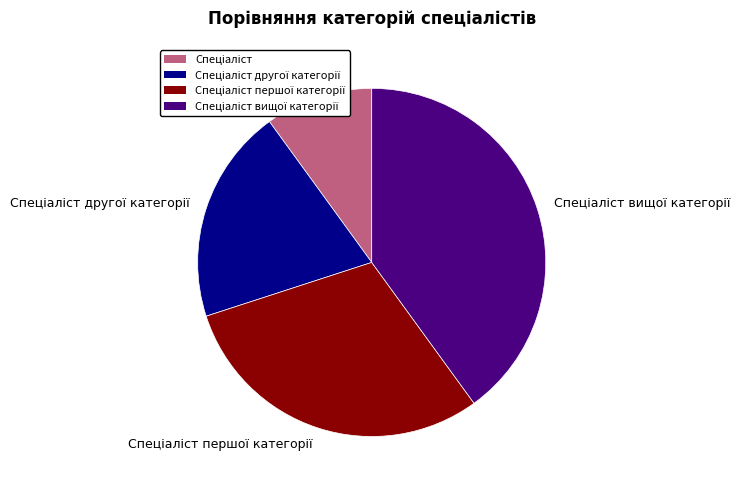

Count the number of slices in the pie.

4